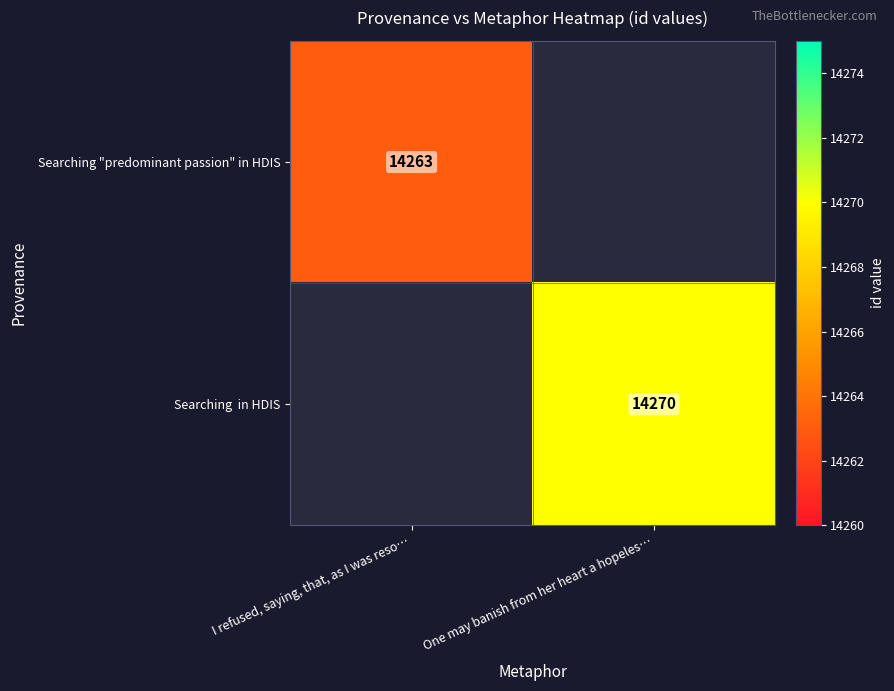

The Searching "predominant passion" in HDIS series shows 21917 at I refused, saying, that, as I was reso…. True or false?

False